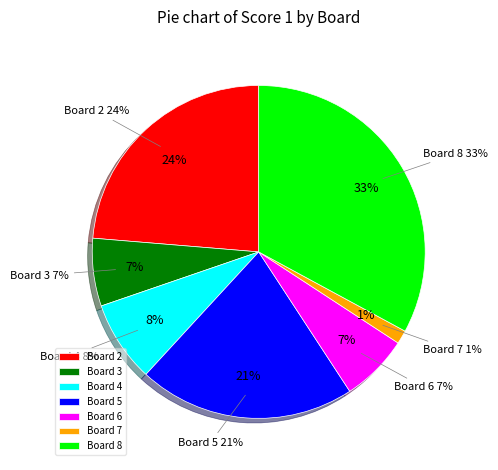

The Board 4 slice represents 2% of the pie. True or false?

False